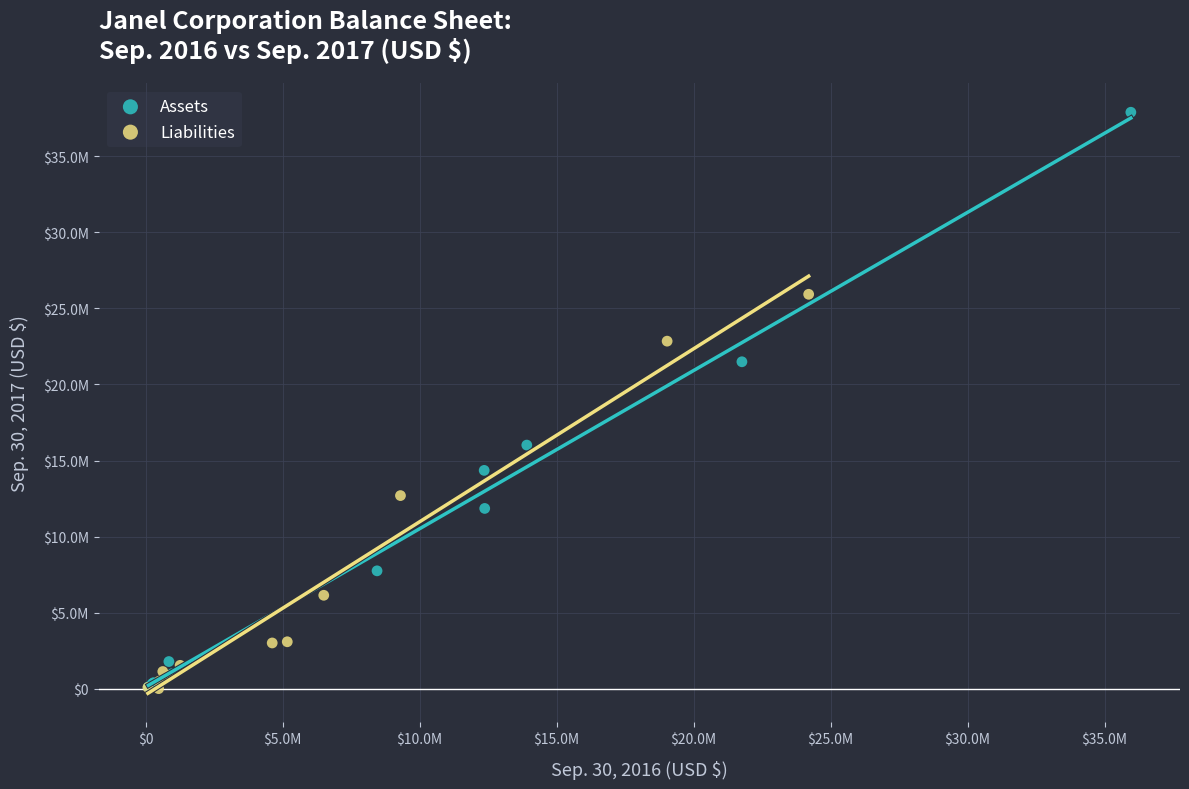

What are all the series names shown in the legend?

Assets, Liabilities